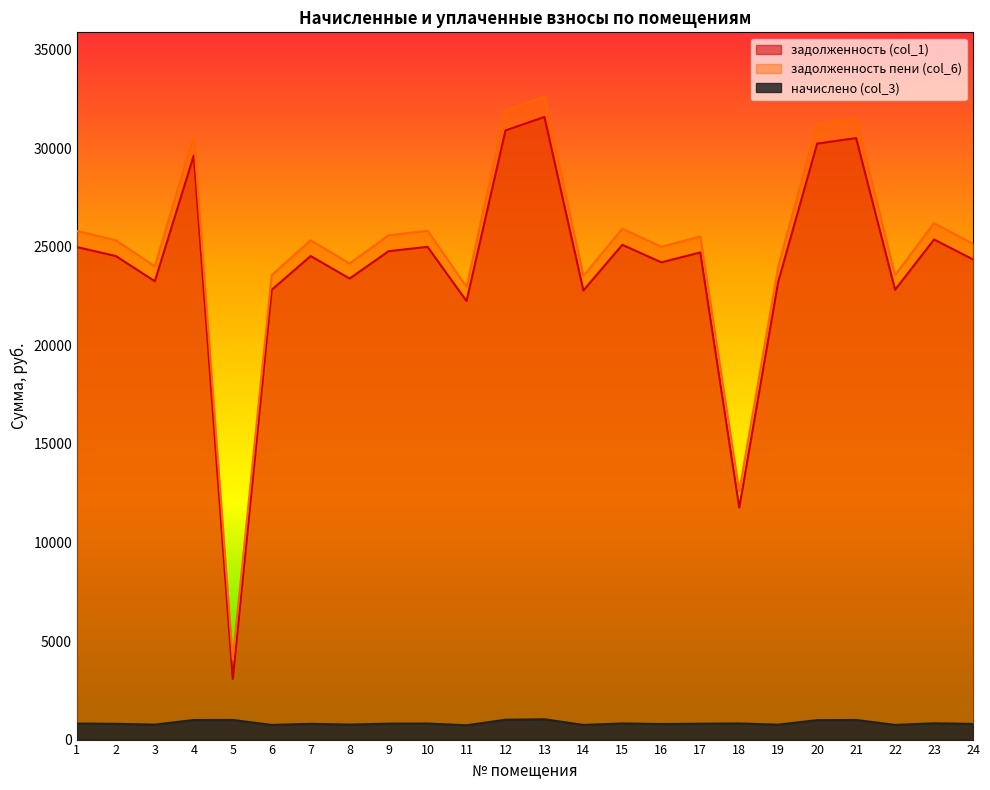

True or false: начислено (col_3) and задолженность (col_1) intersect in this chart.

False